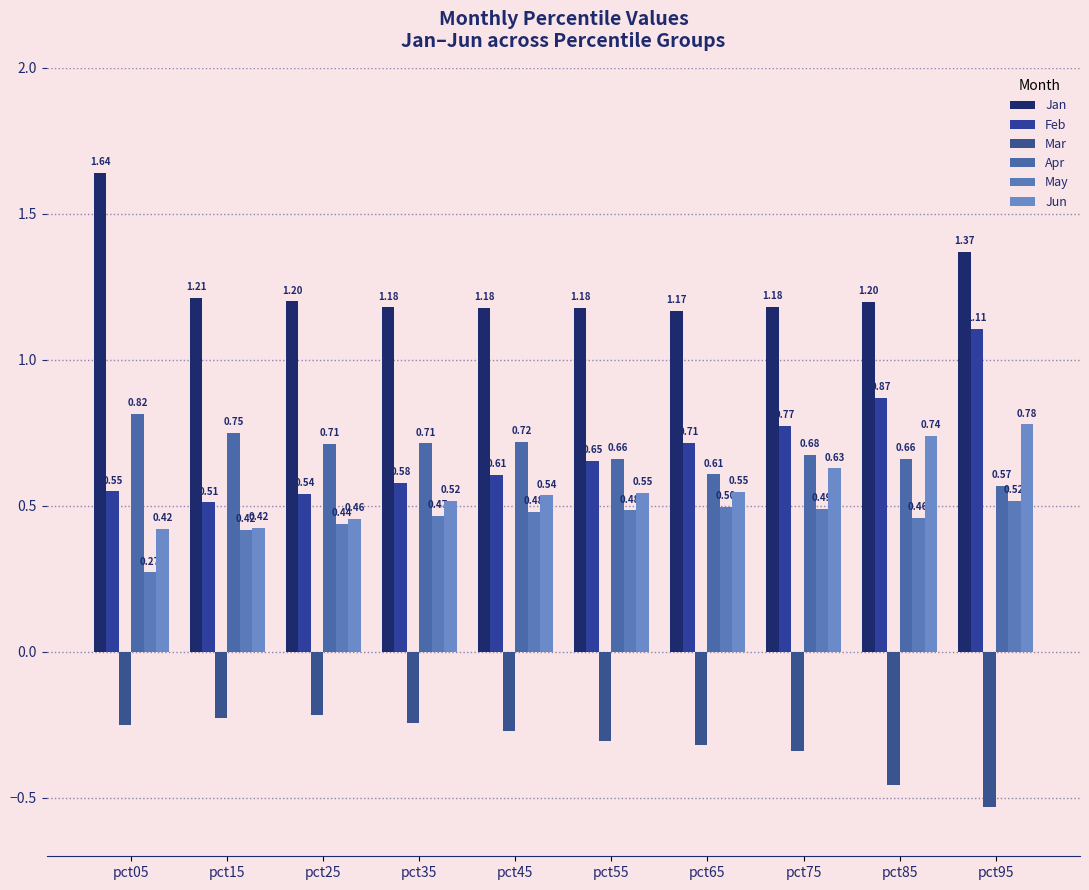

At how many categories does at least one series exceed 1?

10